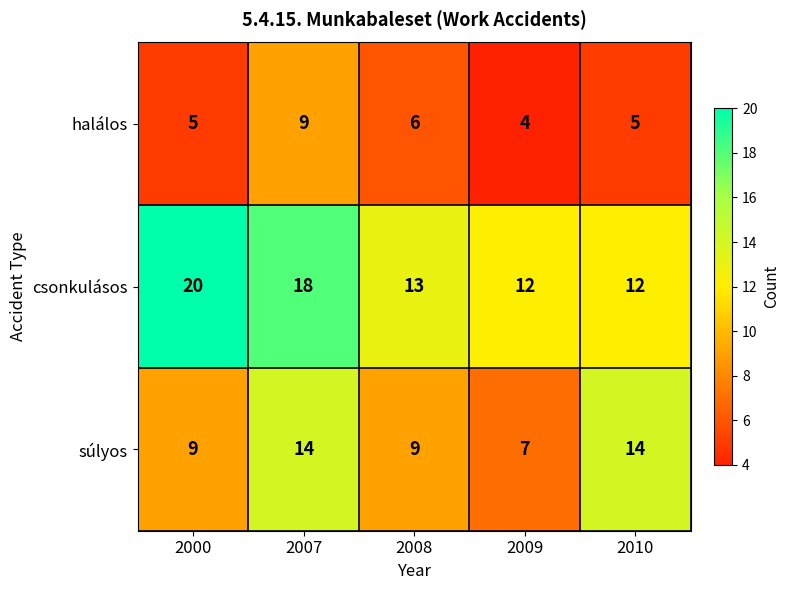

What is the sum of all halálos values?

29